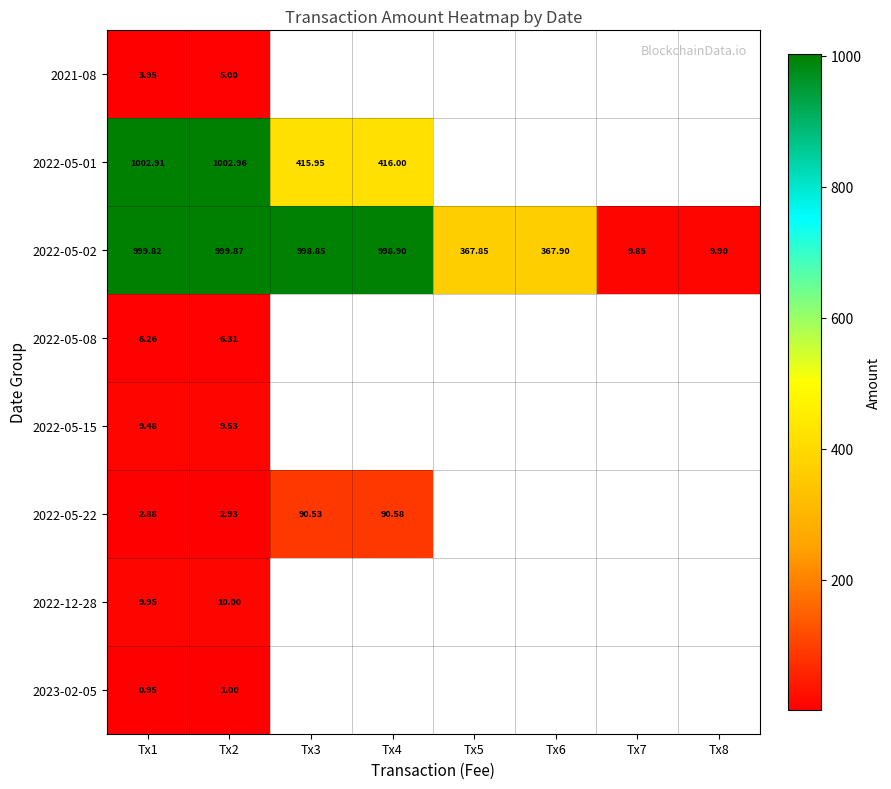

The 2022-05-22 series shows 50.1 at Tx3. True or false?

False